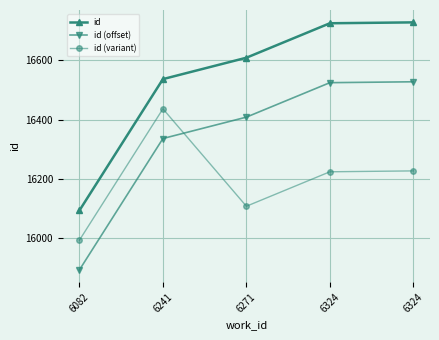

Does the chart display data point markers on the line(s)?

Yes